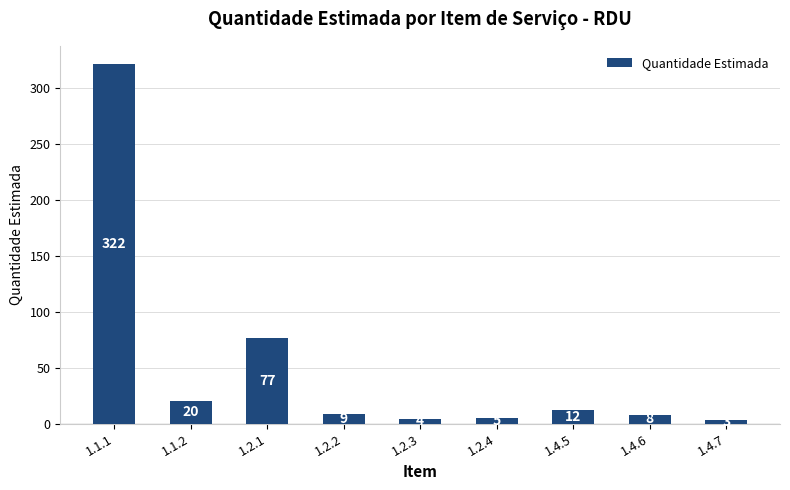

Reading left to right, list all the values displayed in this chart.

322	20	77	9	4	5	12	8	3